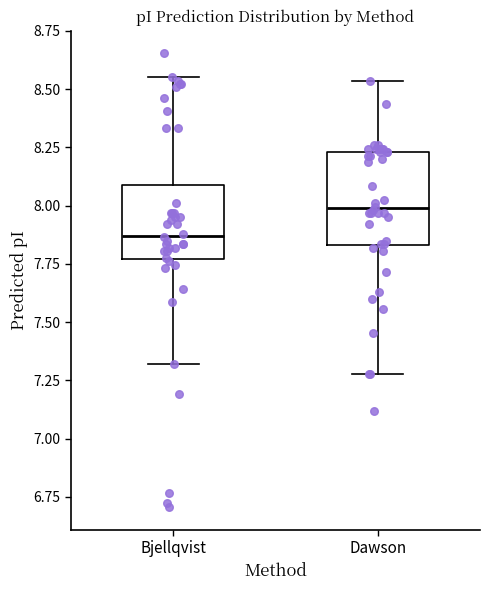

Reading left to right, transcribe this box plot: for each box, give where its median line is, the range the box spans, and where its two whiskers end, as read against the y-axis. The values are not printed on the chart, so give them approximately, as read against the axis.

Bjellqvist: median 7.85, box 7.75 to 8.10, whiskers 7.30 to 8.55
Dawson: median 8.00, box 7.85 to 8.25, whiskers 7.30 to 8.55